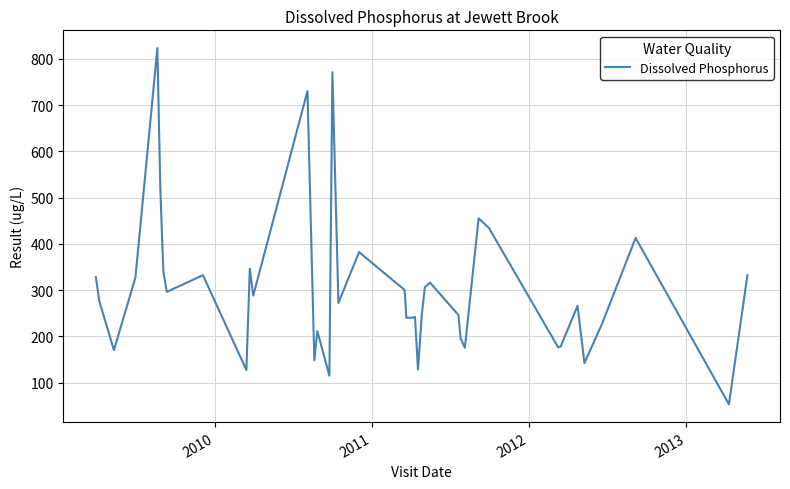

What is the smallest value displayed?

52.9